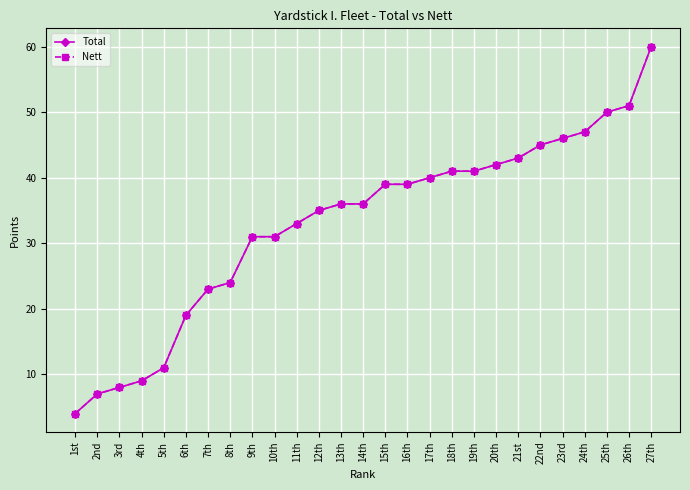

What is the value of the Total point at the 18th from the left?

41